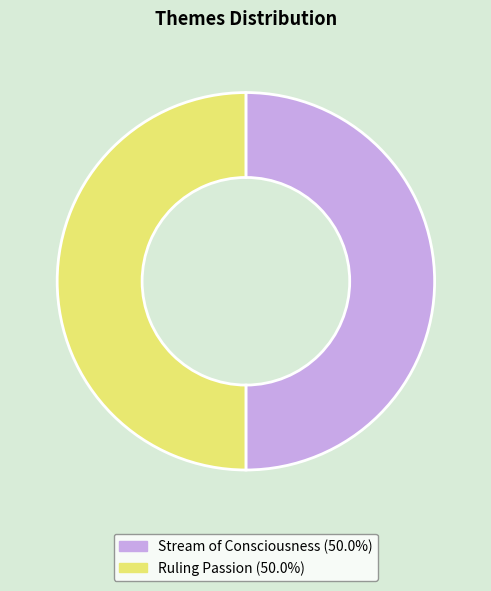

Combined, do Ruling Passion and Stream of Consciousness account for over 50%?

Yes